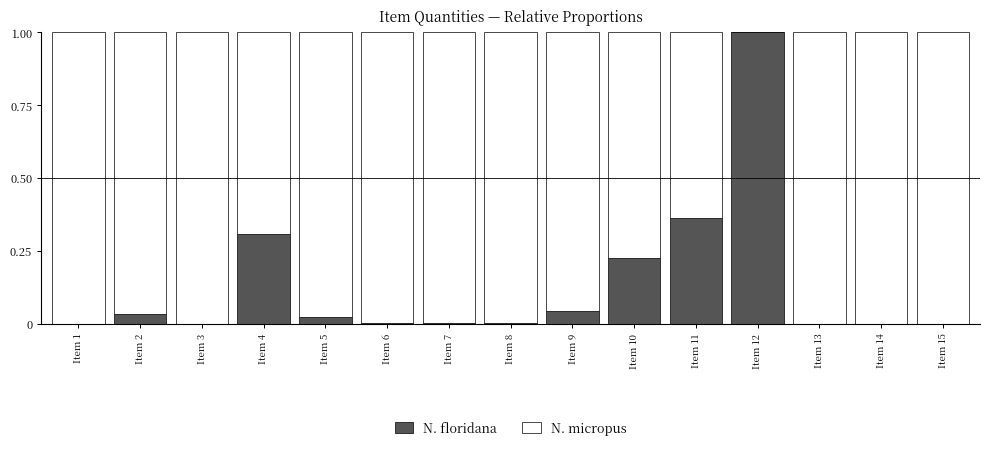

At which label does N. floridana reach its peak?

Item 12